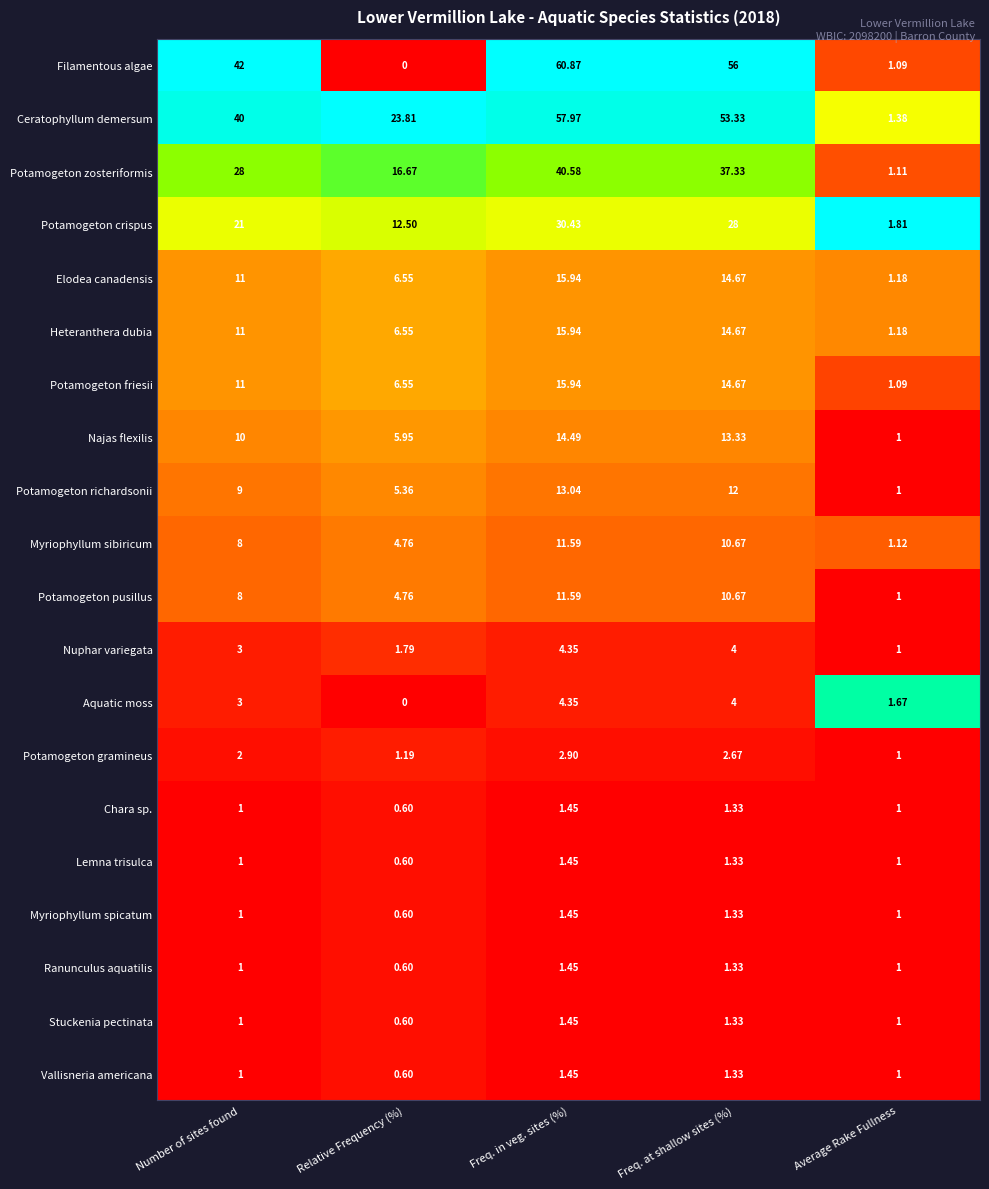

What is the total value across all series at Average Rake Fullness?

22.6